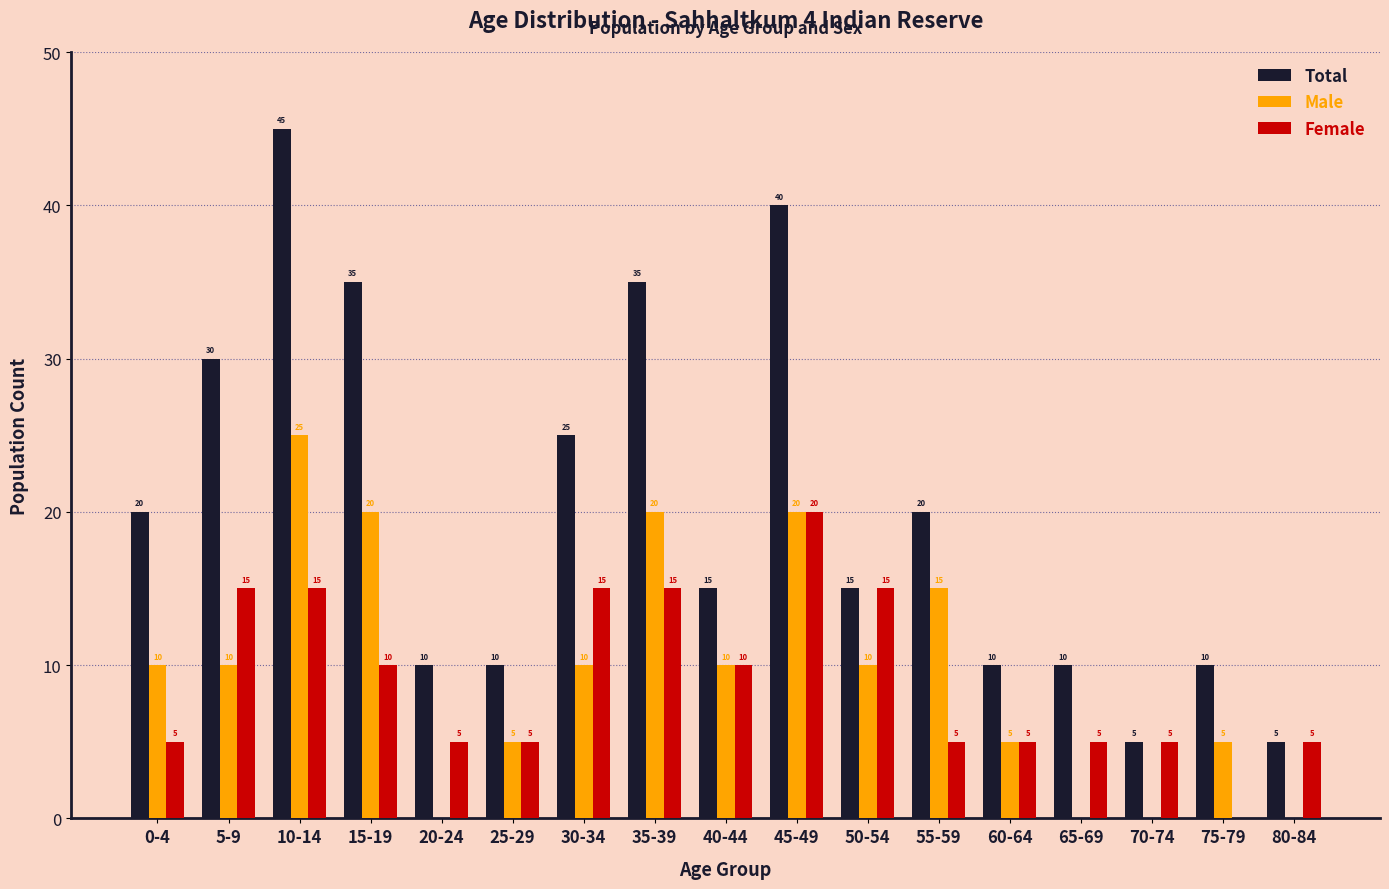

Are the bars horizontal?

No